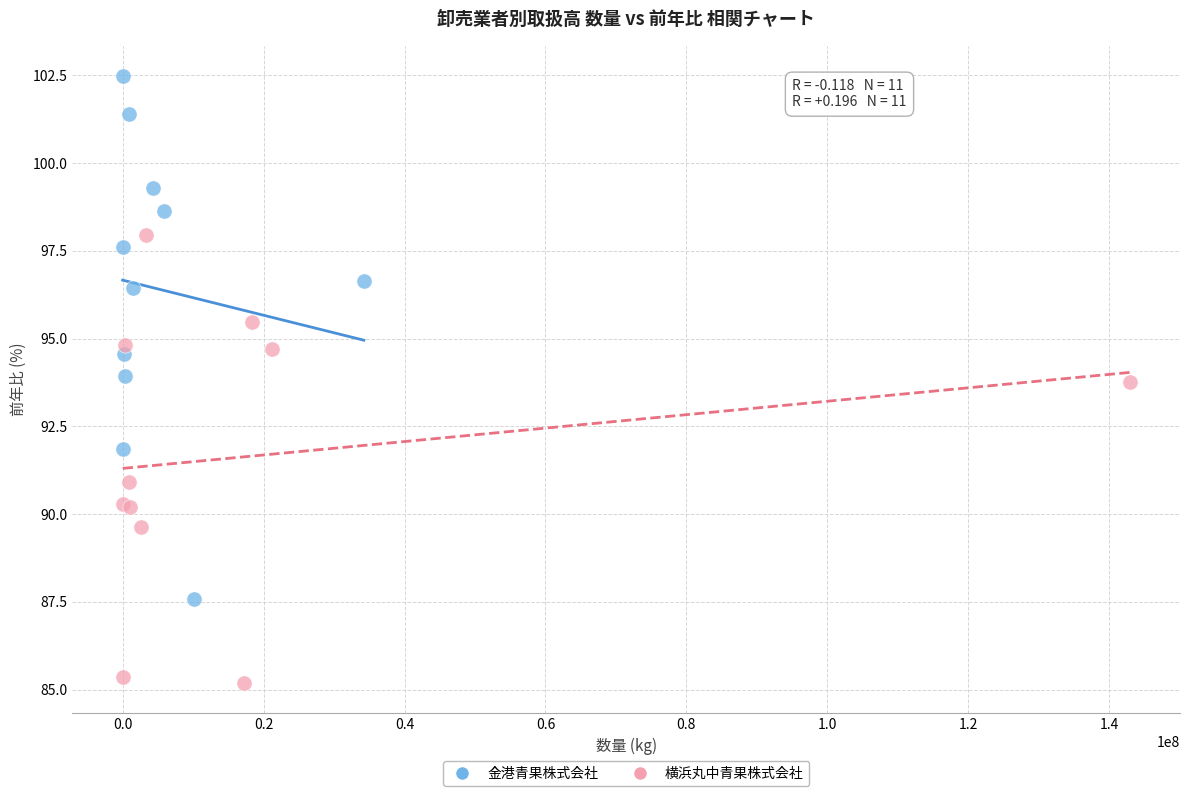

Which series contains the highest Y value?

金港青果株式会社